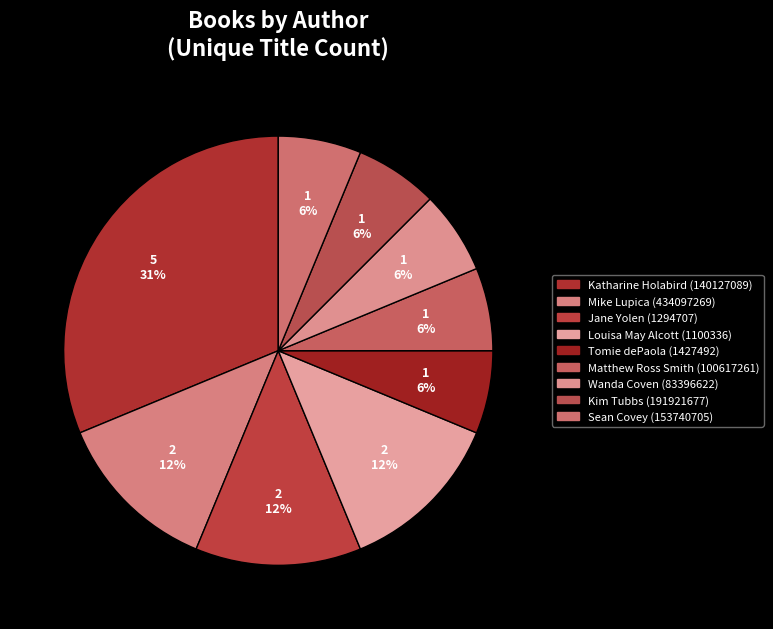

How many slices are in this pie chart?

9